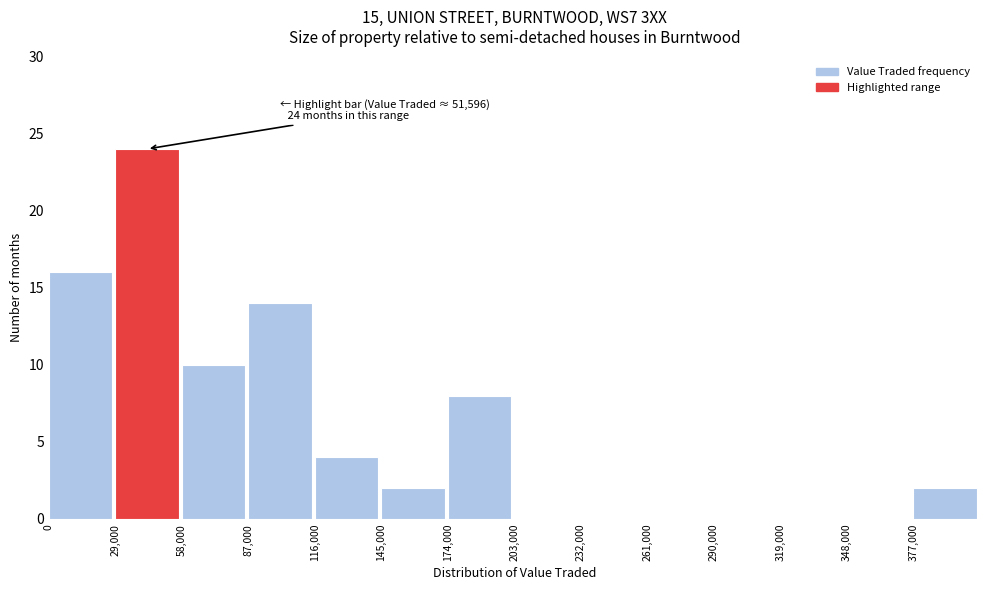

Over which range of the x-axis is the bar tallest?

29000 to 58000